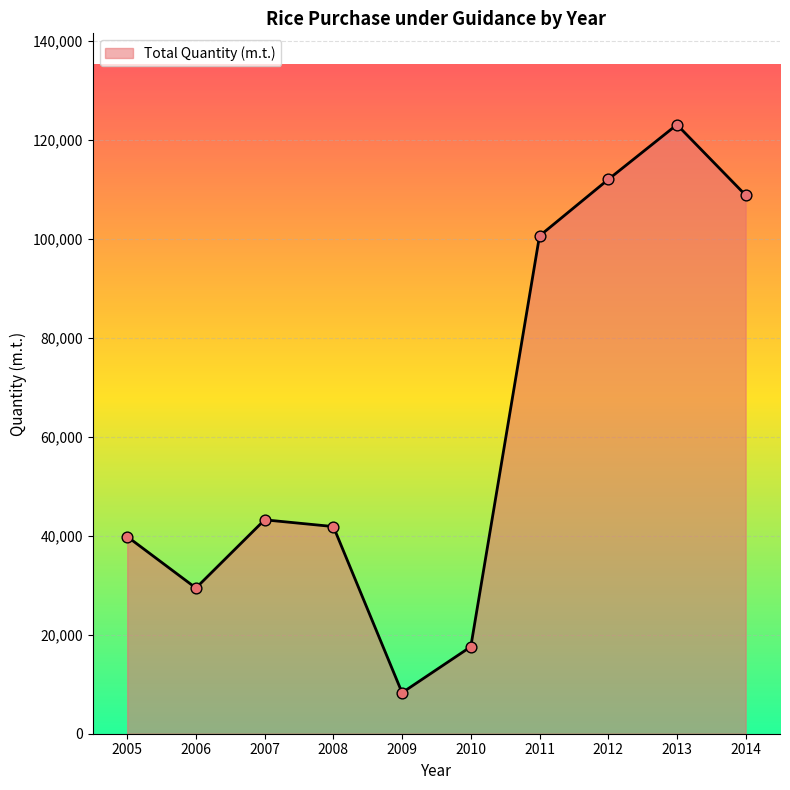

What is the change in value from 2011 to 2012?

+11402.0